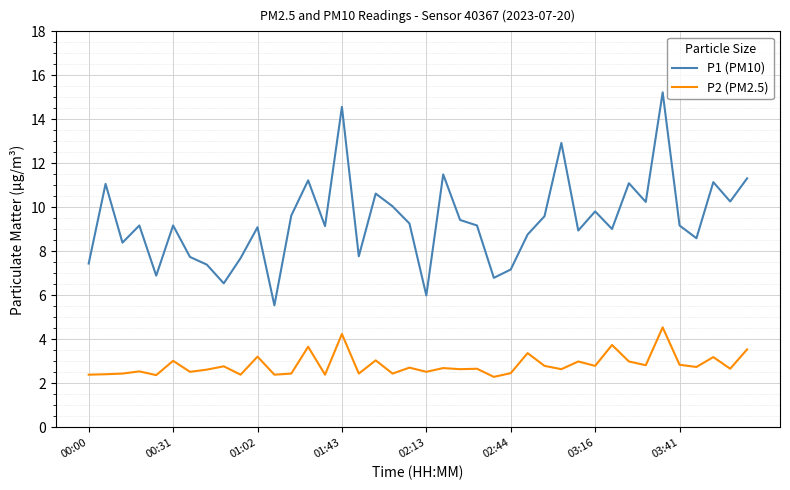

List the series in order of their peak value, lowest first.

P2 (PM2.5), P1 (PM10)